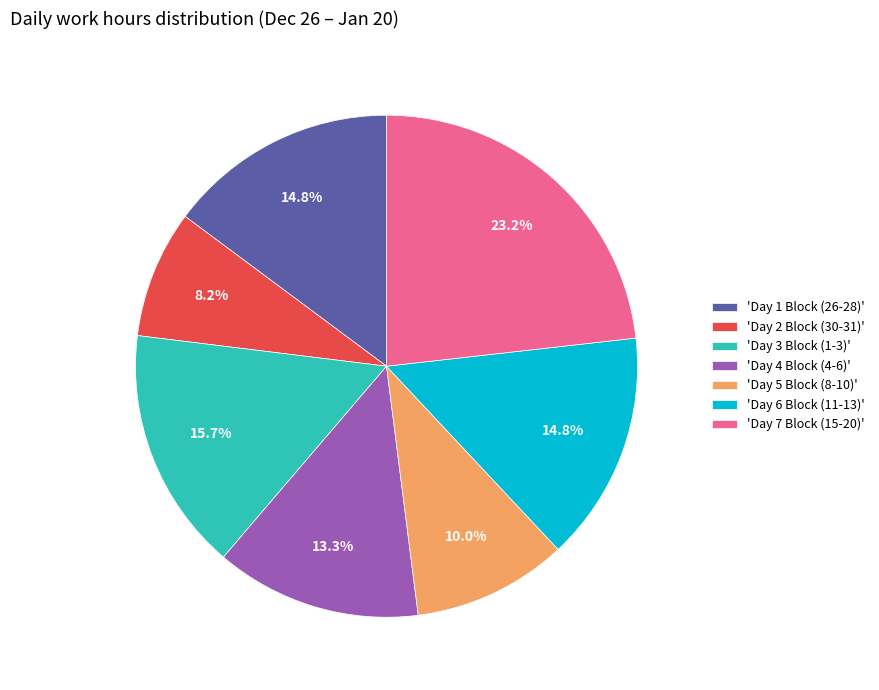

Is the sum of 'Day 1 Block (26-28)' and 'Day 5 Block (8-10)' greater than half?

No